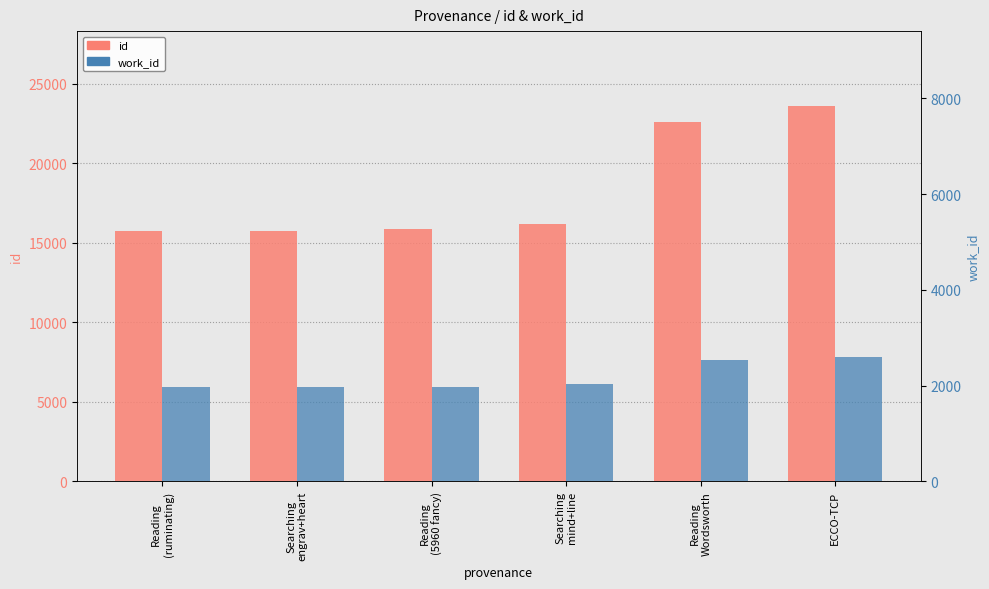

At how many categories does at least one series exceed 14142?

6